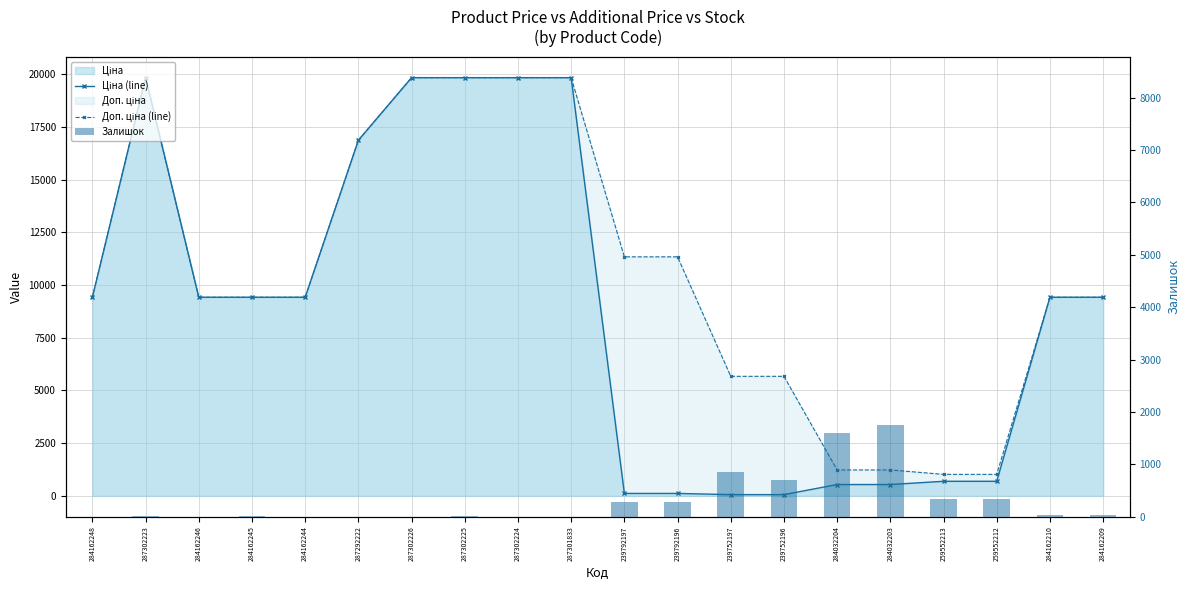

Rank the series by their maximum value, from highest to lowest.

Ціна (line), Доп. ціна (line), Залишок